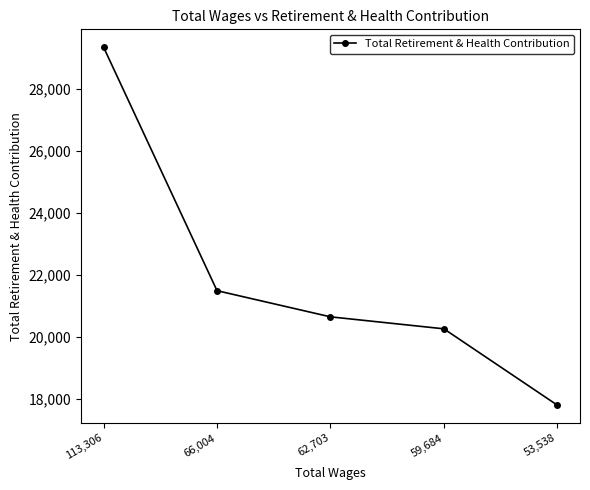

How many lines are shown in the chart?

1